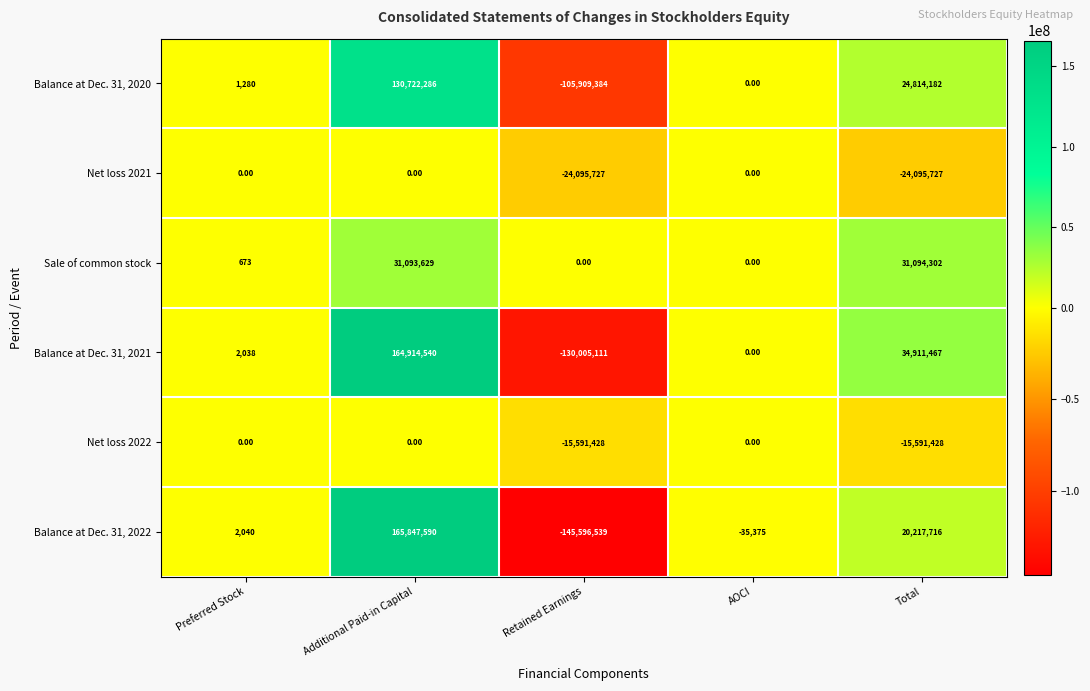

List the labels in order of Balance at Dec. 31, 2022 value, smallest first.

Retained Earnings, AOCI, Preferred Stock, Total, Additional Paid-in Capital